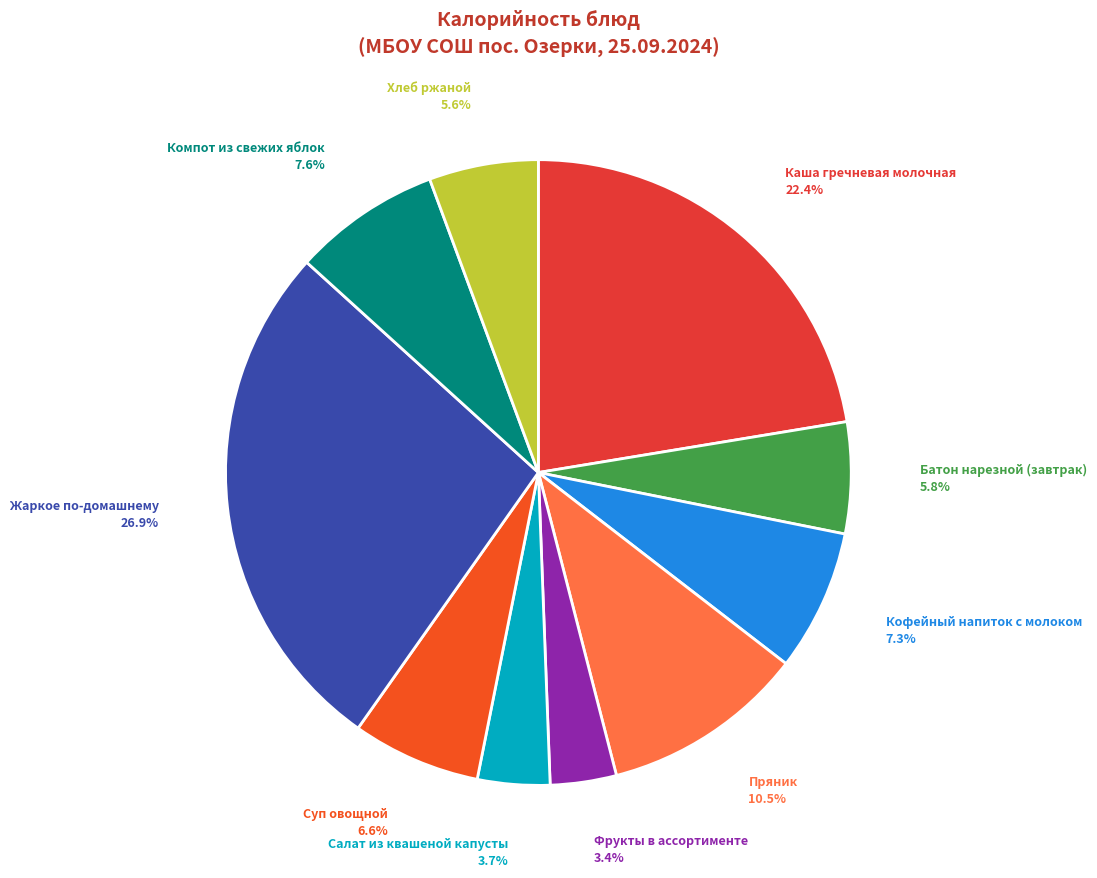

To the nearest percent, what is the average slice percentage?

10%